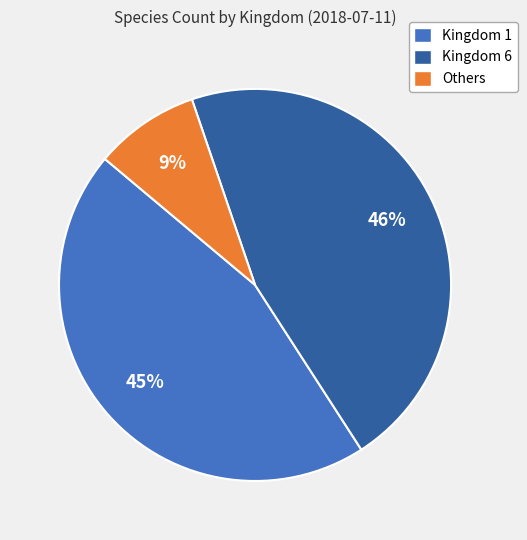

Is it true that Kingdom 1 is 45% of the pie?

True